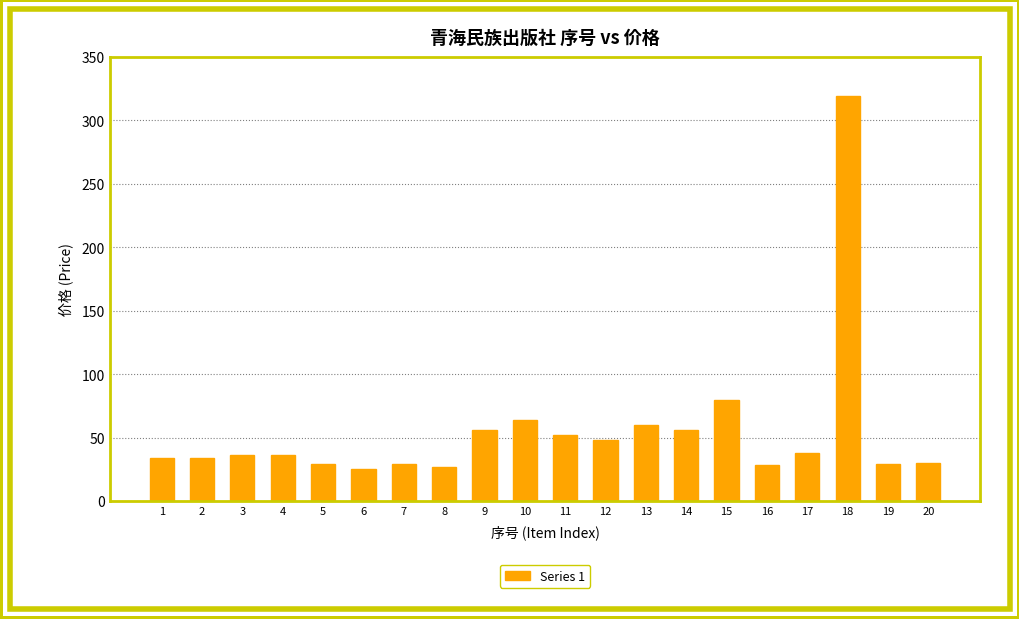

Approximately how many times larger is the value at 12 compared to 13?

0.8